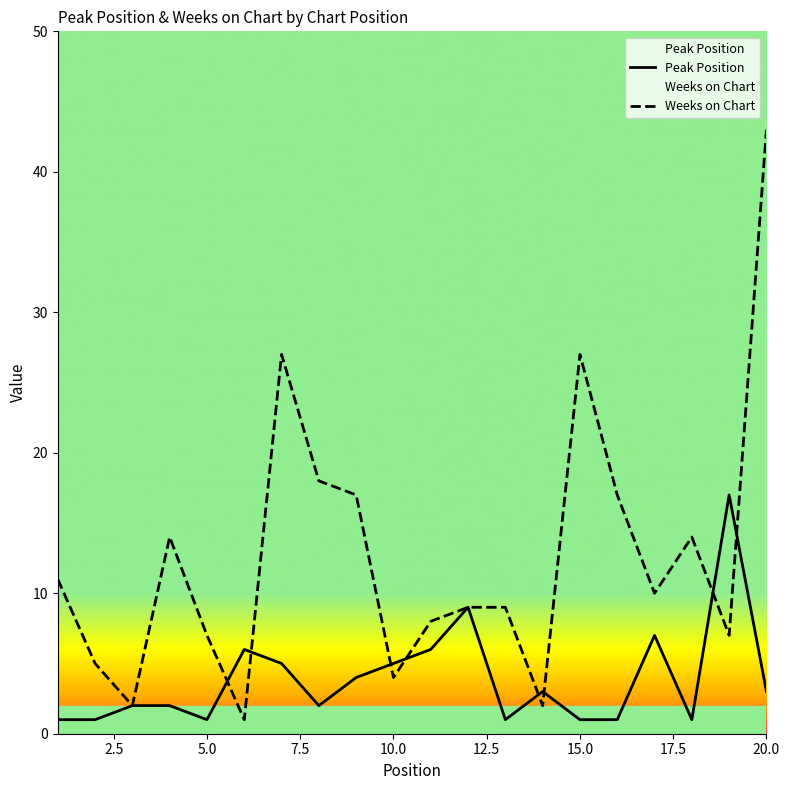

Rank the series at 15 from highest to lowest value.

Weeks on Chart, Peak Position